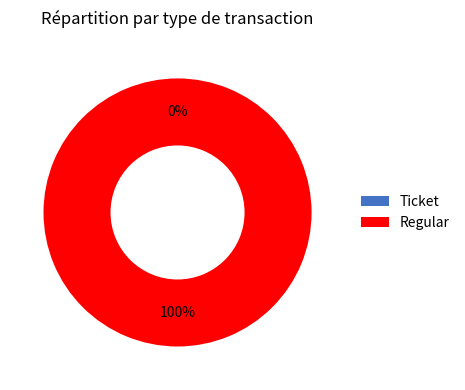

Which slice represents more than half of the pie?

Regular